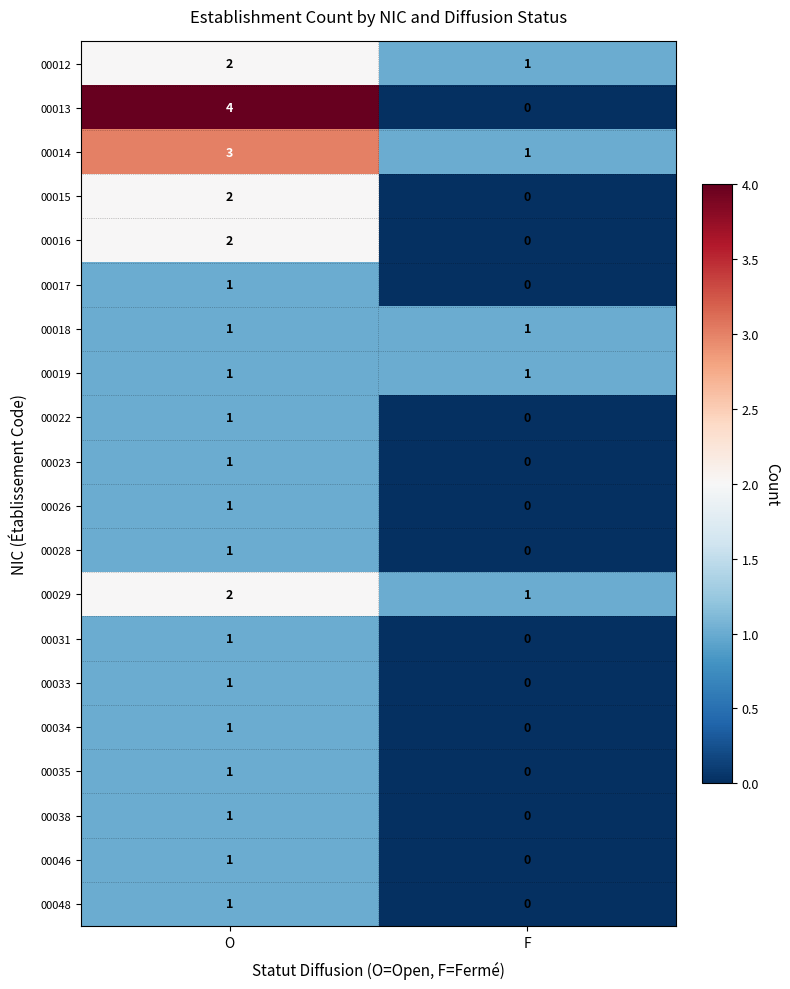

What is the greatest value displayed?

4